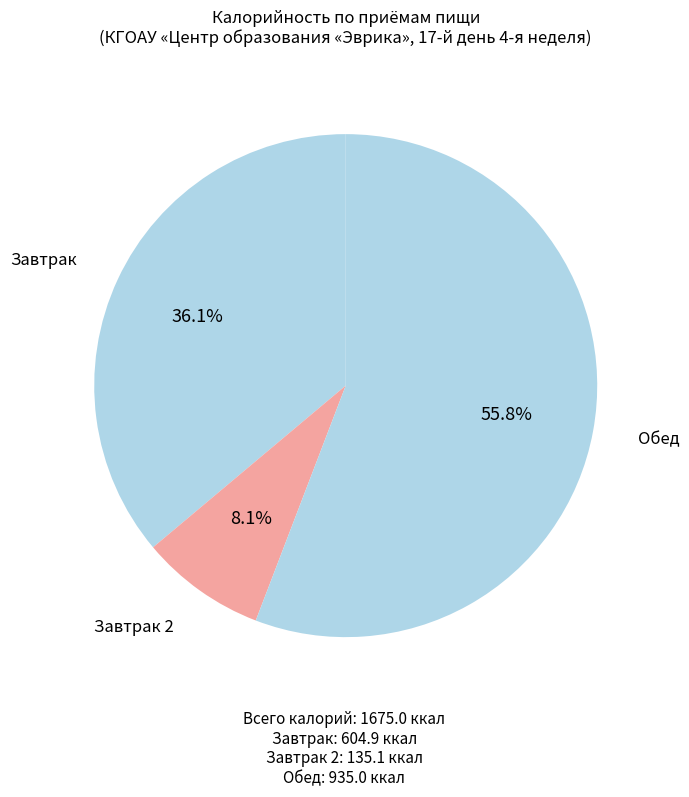

How many slices are in this pie chart?

3